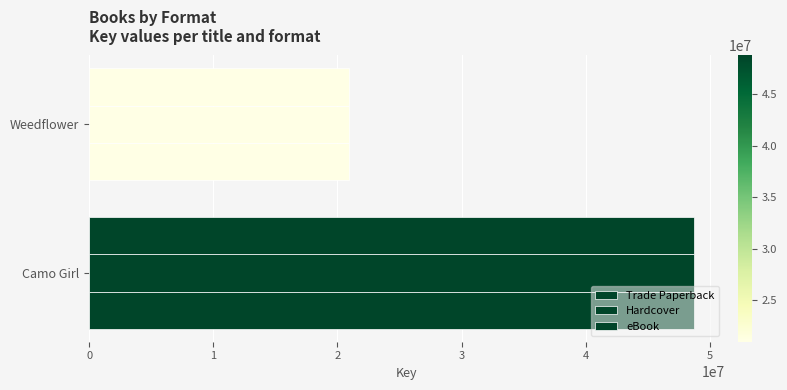

How many categories are shown in the chart?

2